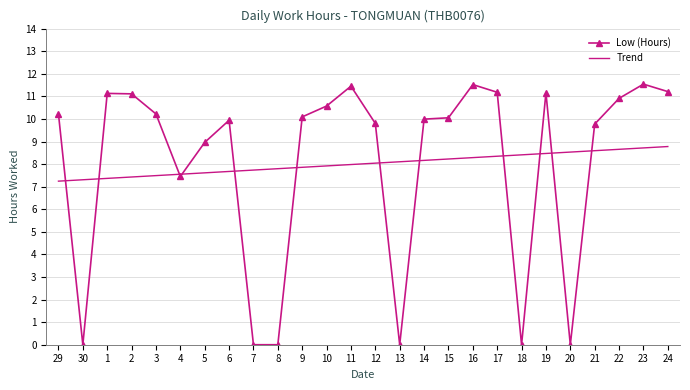

What is the spread (max minus min) of values at 7?

7.7